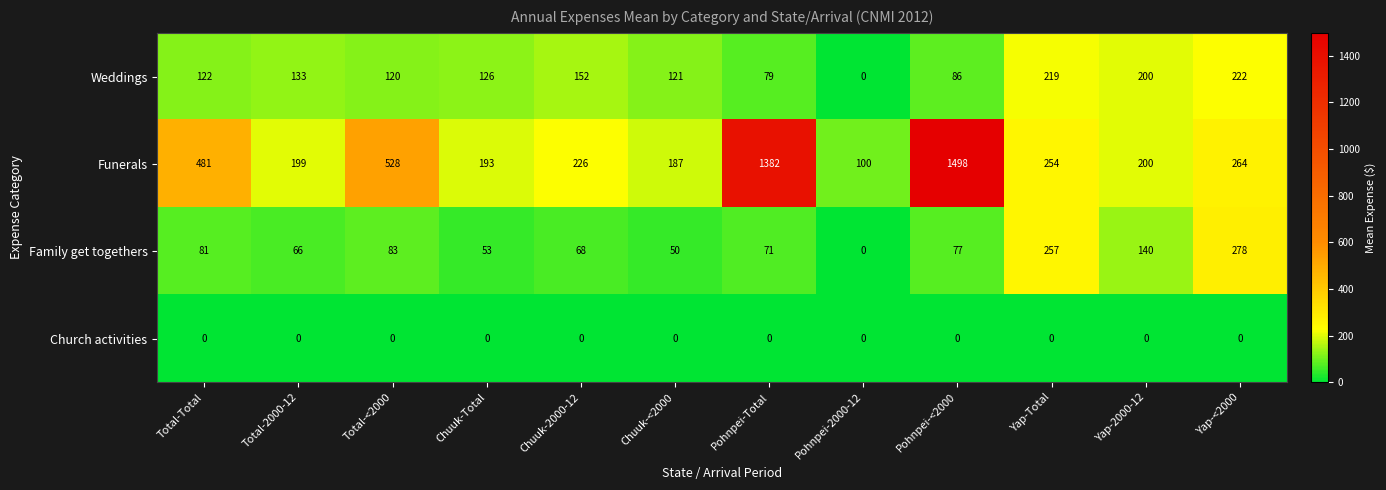

What is the total value across all series at Total-2000-12?

398